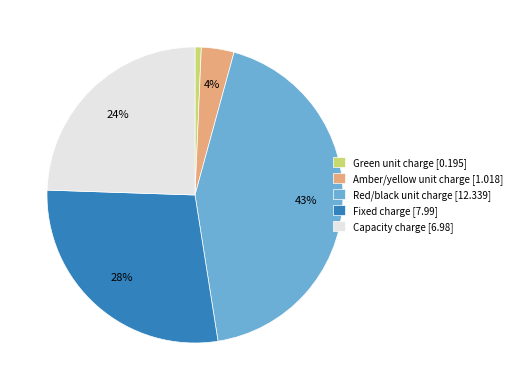

Which slice is the smallest?

Green unit charge